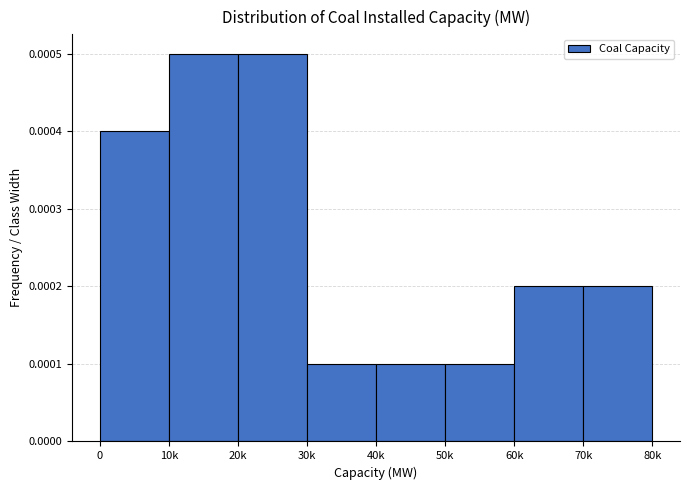

How many values are between 0 and 1?

8